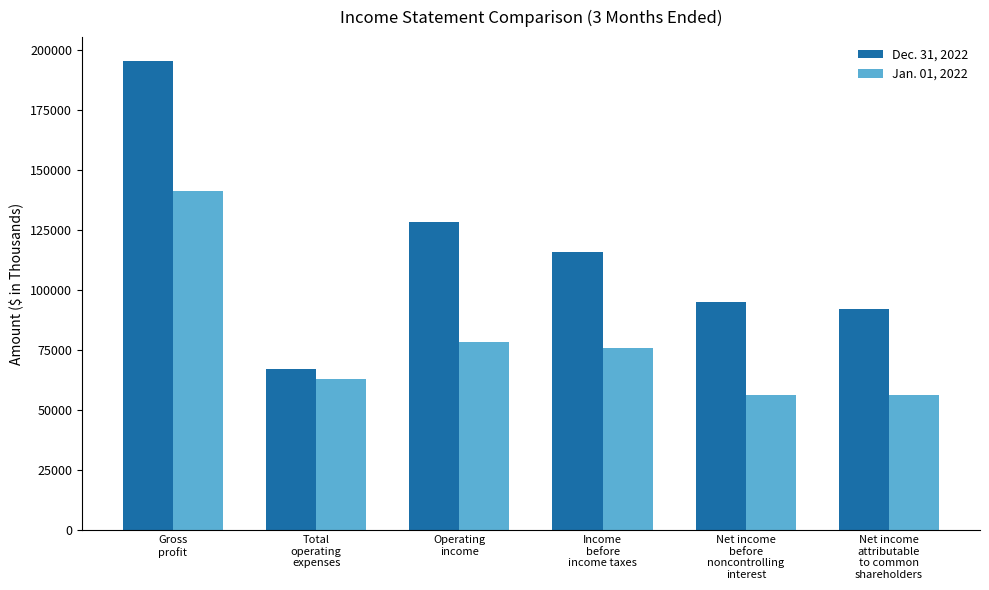

At which label does Dec. 31, 2022 first exceed 115966?

Gross
profit